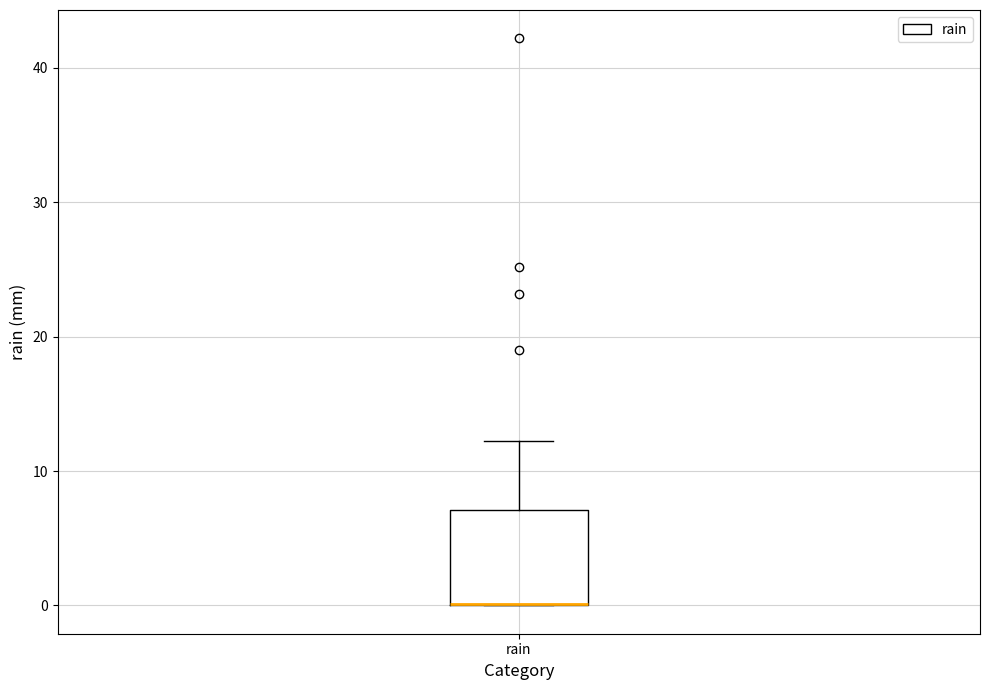

Where is the upper edge of the box for rain on the y-axis? The values are not printed on the chart, so give them approximately, as read against the axis.

7